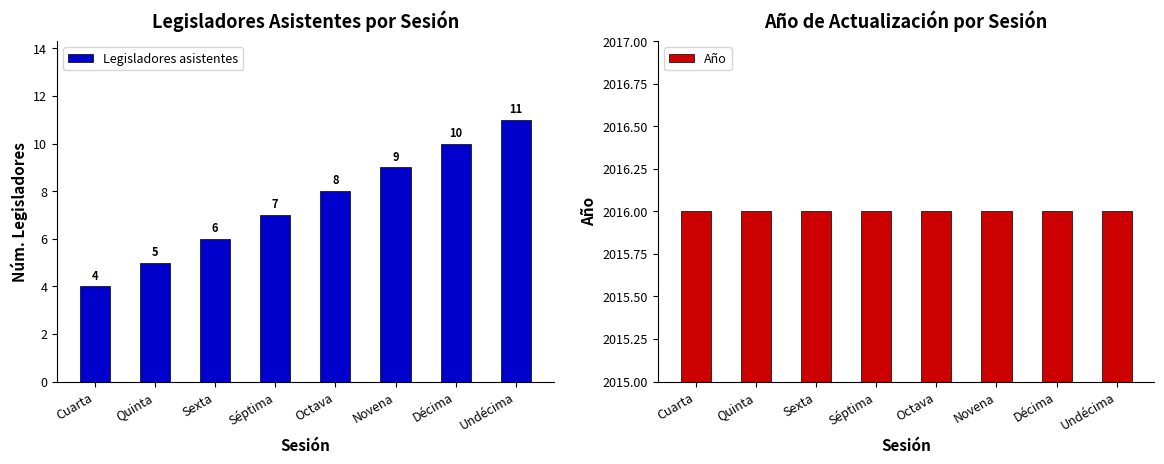

Reading left to right, what are all the values shown in this chart?

Legisladores asistentes: Cuarta=4	Quinta=5	Sexta=6	Séptima=7	Octava=8	Novena=9	Décima=10	Undécima=11
Año: Cuarta=2016	Quinta=2016	Sexta=2016	Séptima=2016	Octava=2016	Novena=2016	Décima=2016	Undécima=2016